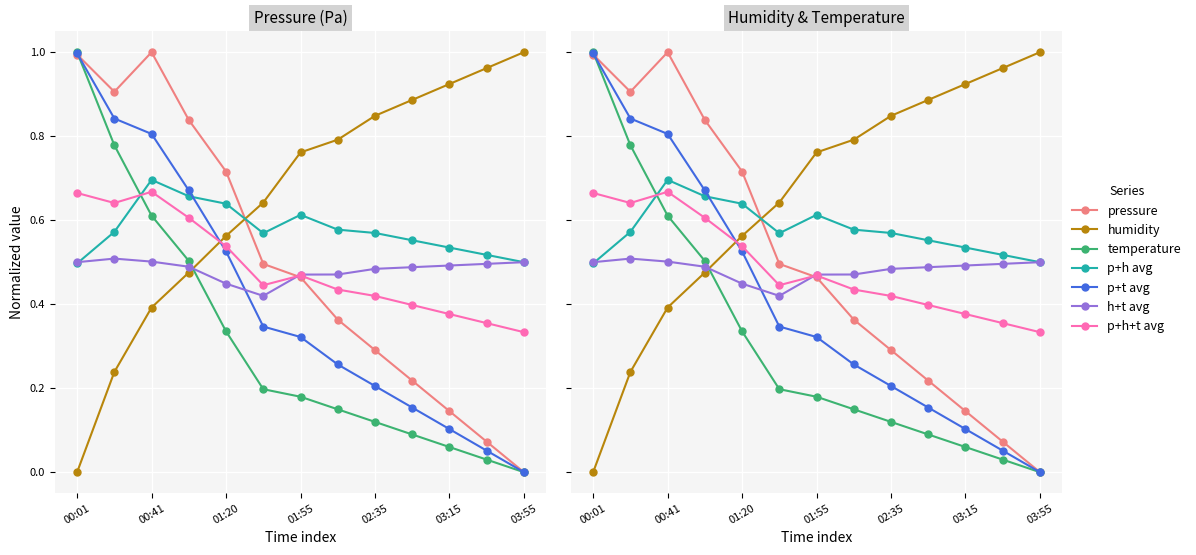

At which category is the sum across all series the highest?

00:41